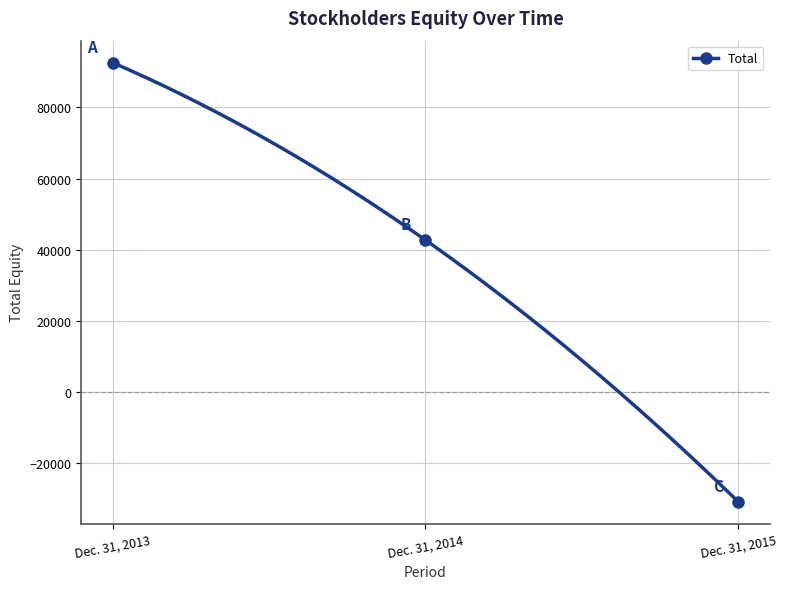

How many values are above zero?

2